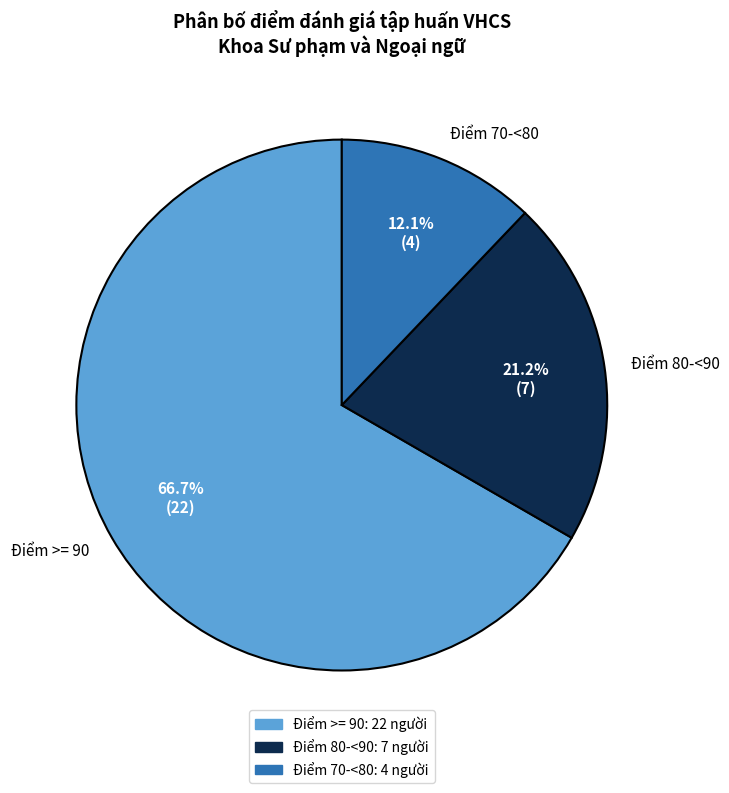

Is there any slice that represents more than half of the pie?

Yes